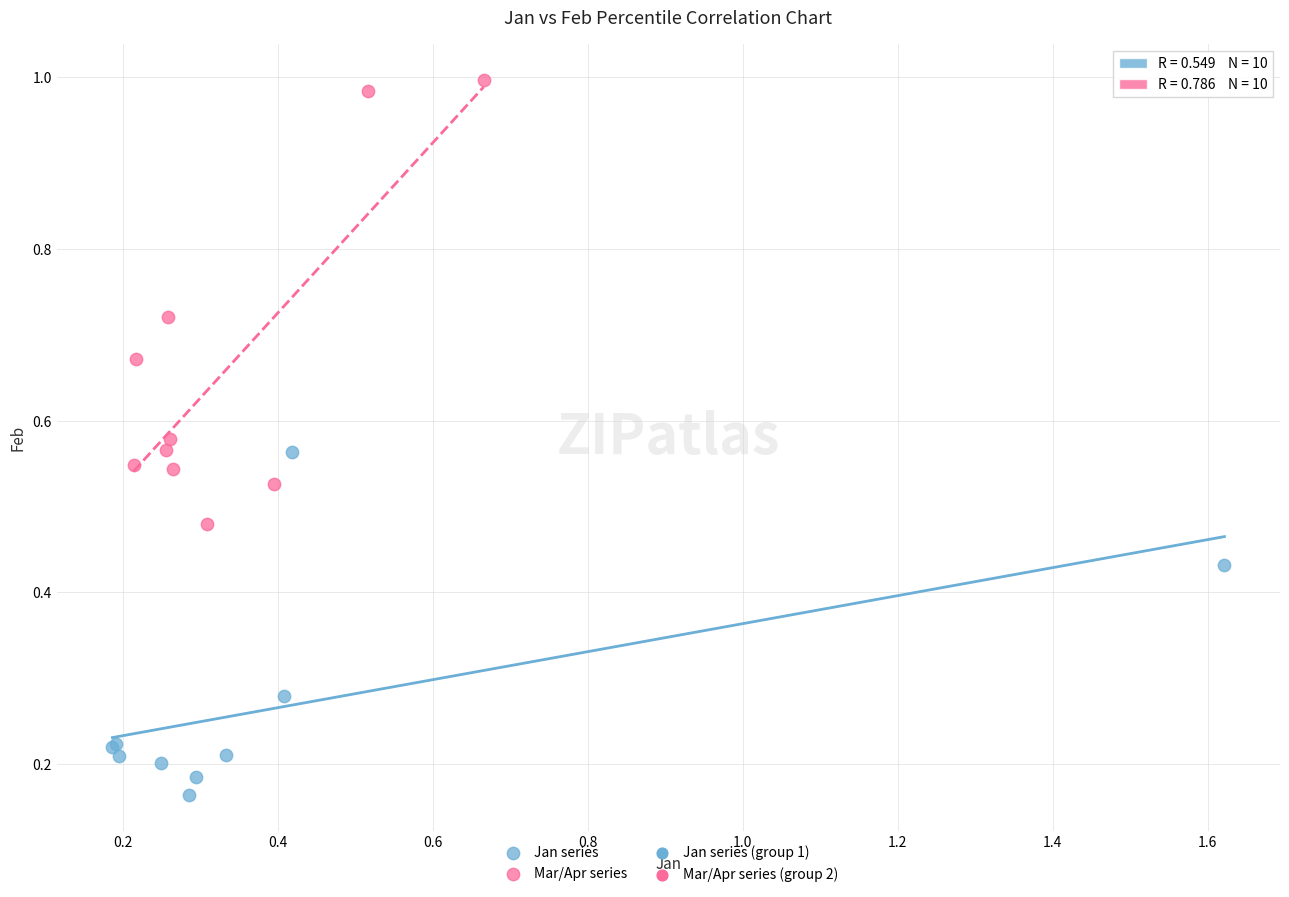

Which series contains the highest Y value?

Mar/Apr series